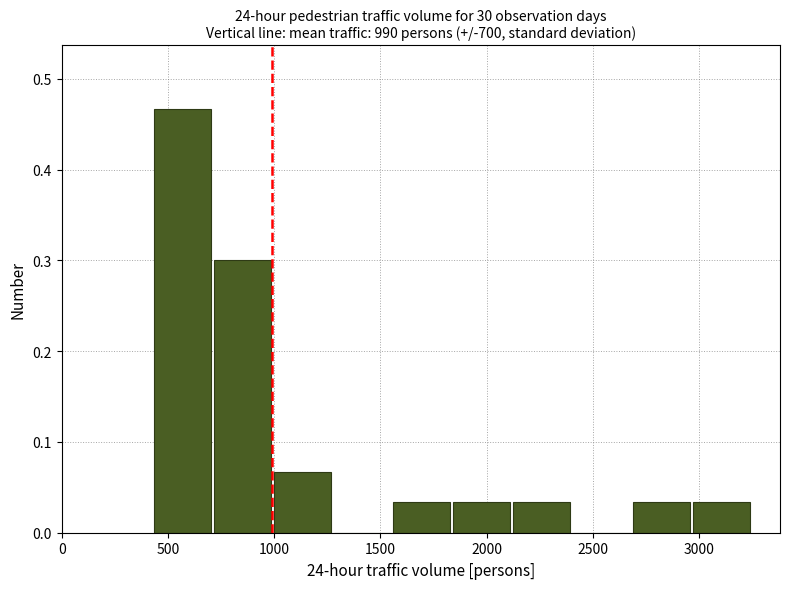

Reading left to right, list every bar in this chart as the range it spans on the x-axis followed by its height. Neither the bar edges nor the heights are printed on the chart, so give them approximately, as read against the axes.

450 to 700: 0.47
700 to 1000: 0.30
1000 to 1300: 0.07
1300 to 1550: 0
1550 to 1850: 0.03
1850 to 2150: 0.03
2150 to 2400: 0.03
2400 to 2700: 0
2700 to 2950: 0.03
2950 to 3250: 0.03